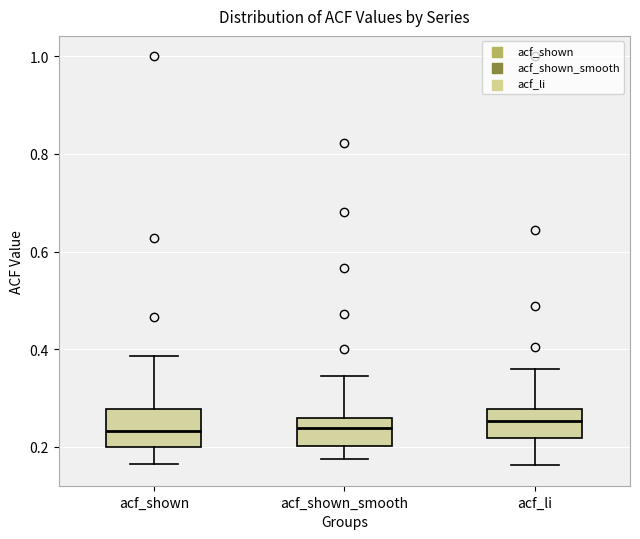

Reading left to right, transcribe this box plot: for each box, give where its median line is, the range the box spans, and where its two whiskers end, as read against the y-axis. The values are not printed on the chart, so give them approximately, as read against the axis.

acf_shown: median 0.24, box 0.20 to 0.28, whiskers 0.16 to 0.38
acf_shown_smooth: median 0.24, box 0.20 to 0.26, whiskers 0.18 to 0.34
acf_li: median 0.26, box 0.22 to 0.28, whiskers 0.16 to 0.36